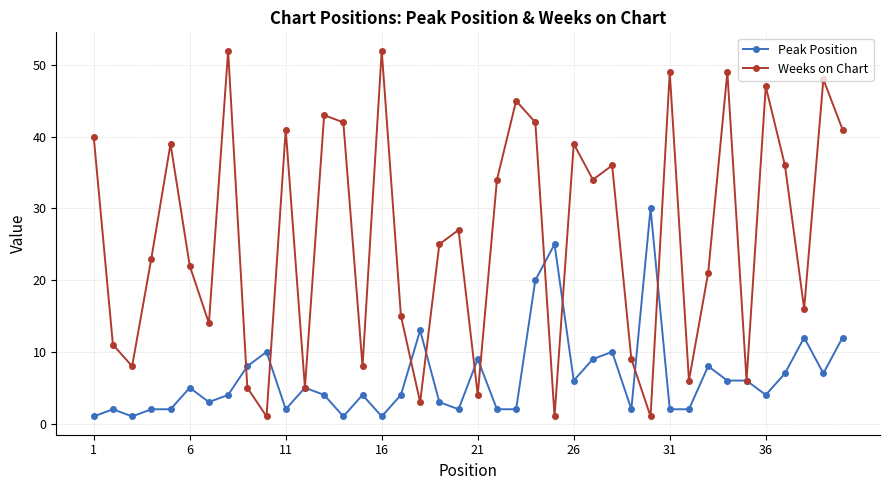

What is the difference between the second highest and second lowest values in the Peak Position series?

24